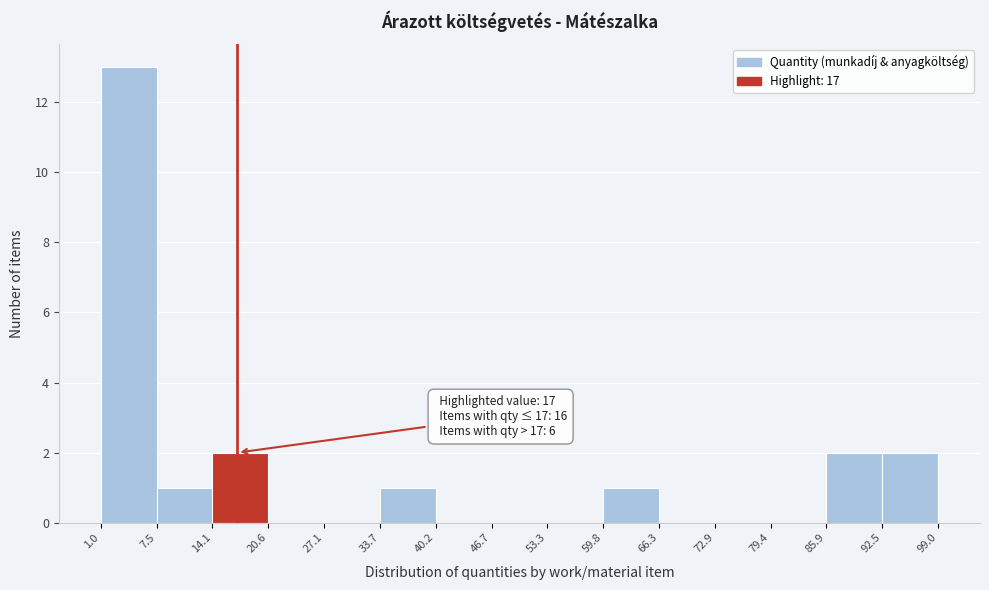

Which range on the x-axis has the tallest bar?

1.0 to 7.5